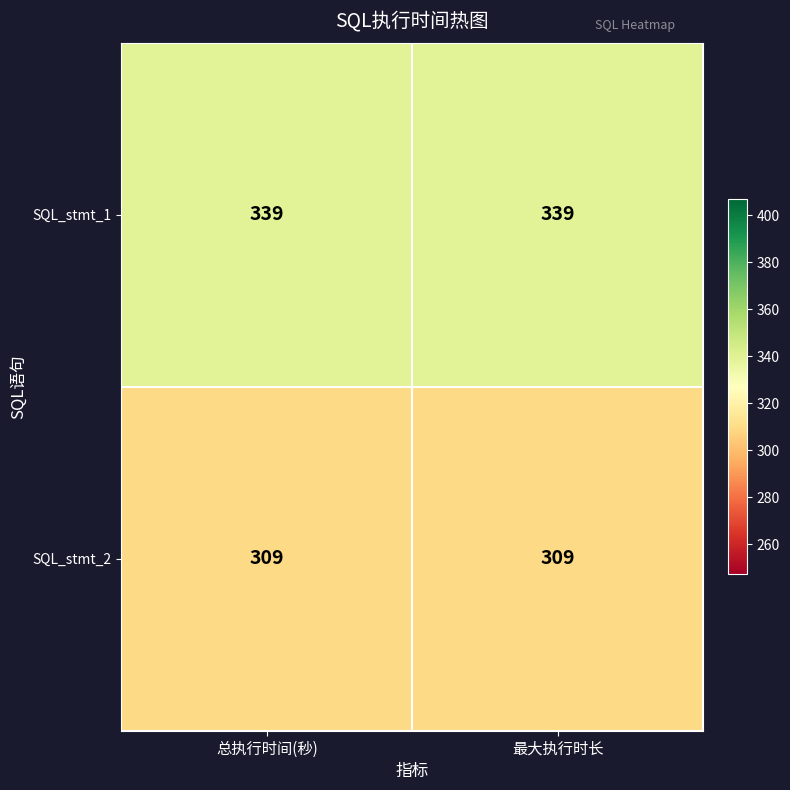

What is the total value across all series at 总执行时间(秒)?

648